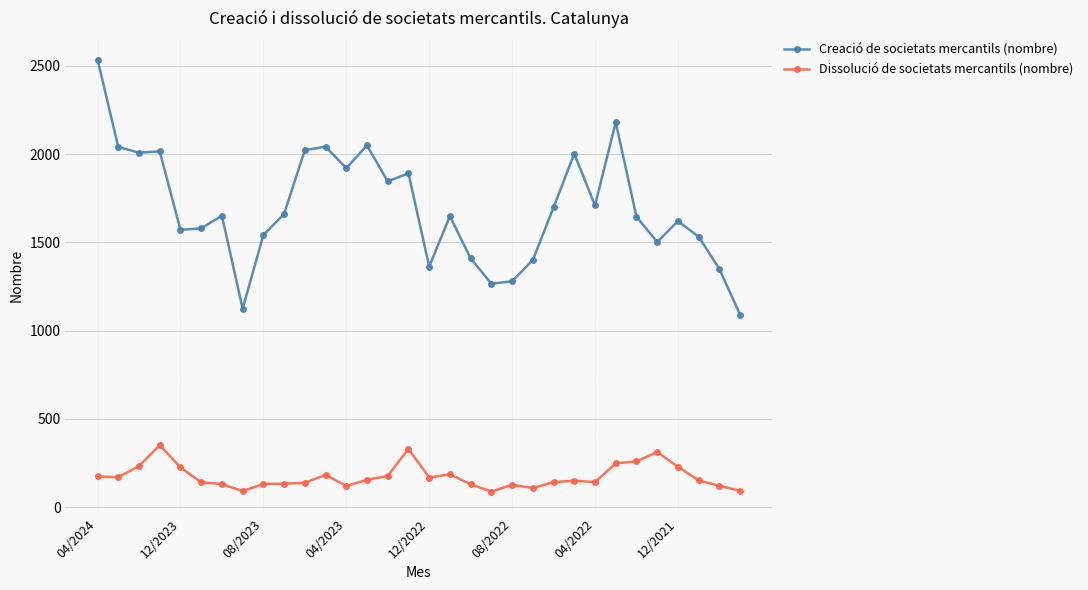

Rank the series by their maximum value, from lowest to highest.

Dissolució de societats mercantils (nombre), Creació de societats mercantils (nombre)